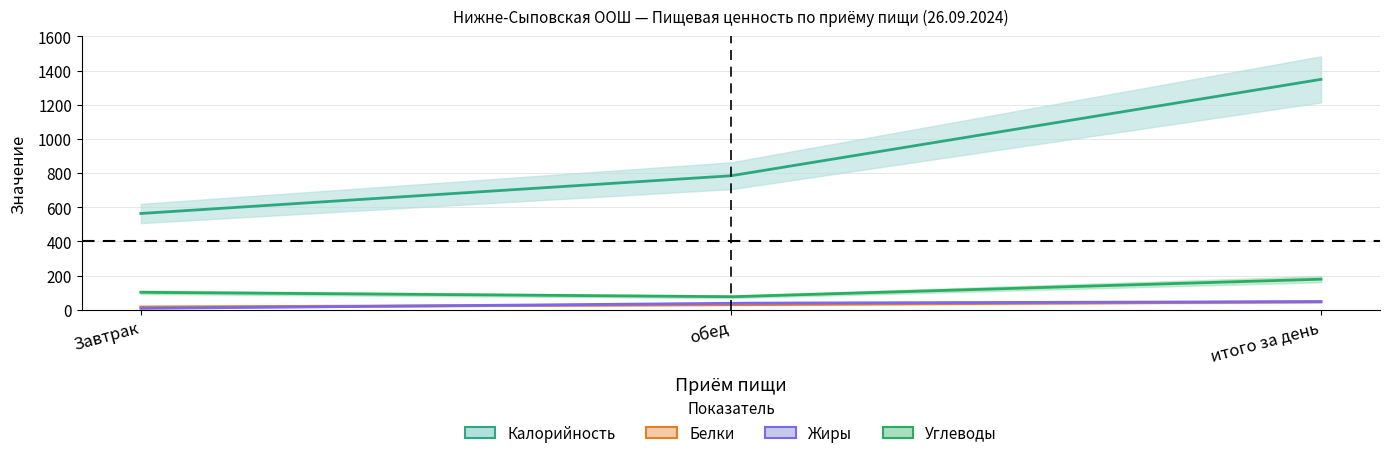

What position from the left is Завтрак?

1